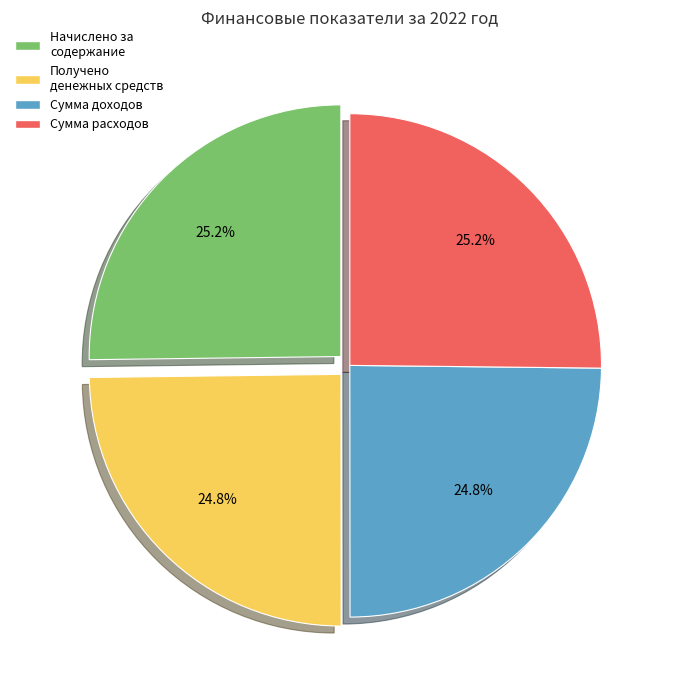

What is the total percentage of Сумма доходов and Начислено за содержание?

50.0%